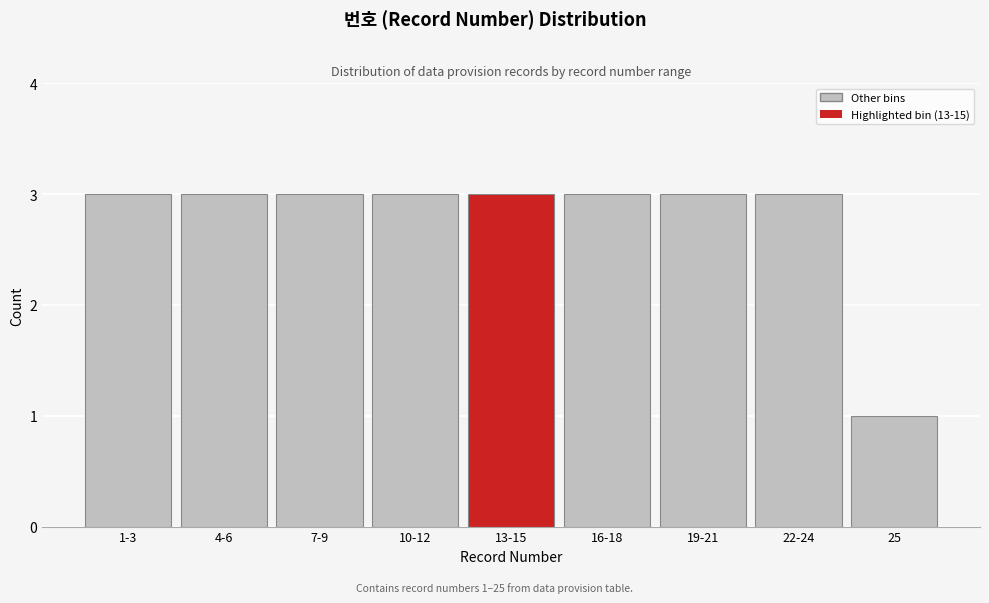

Reading right to left, extract all data points from this chart.

1	3	3	3	3	3	3	3	3